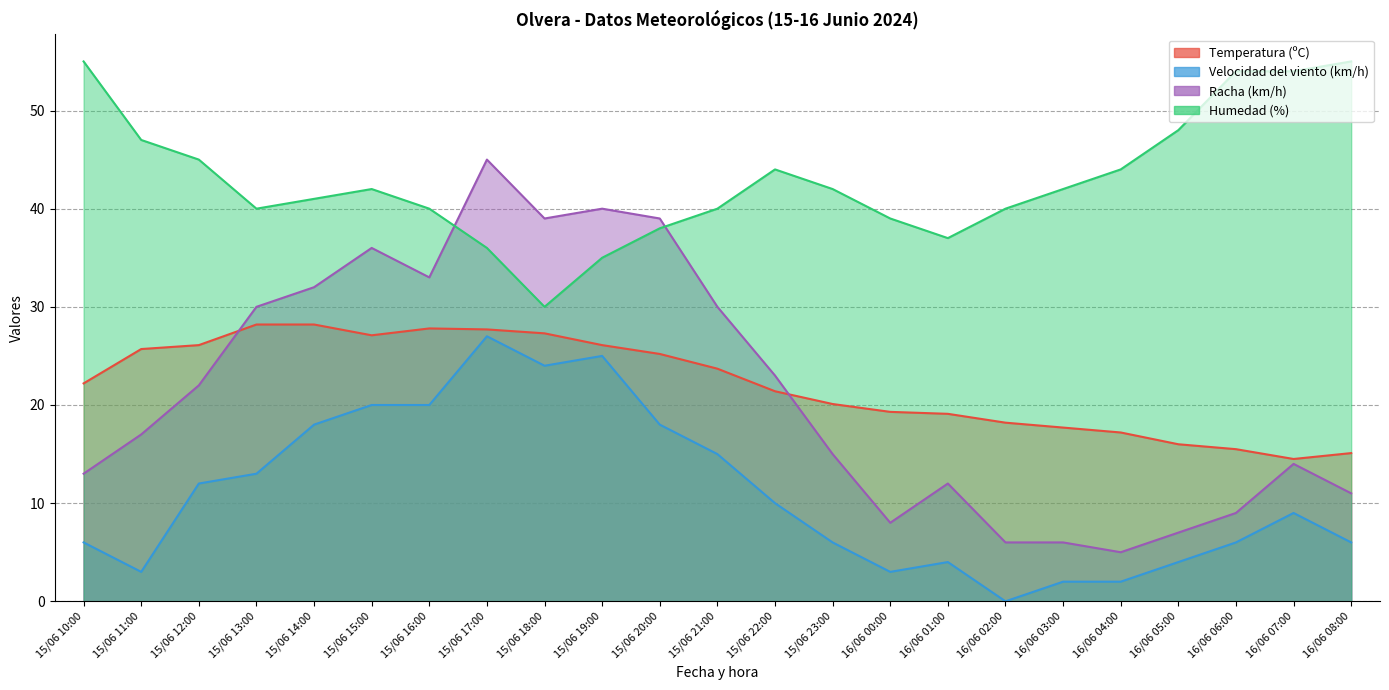

What is the approximate value of Humedad (%) at 16/06 07:00?

54.0